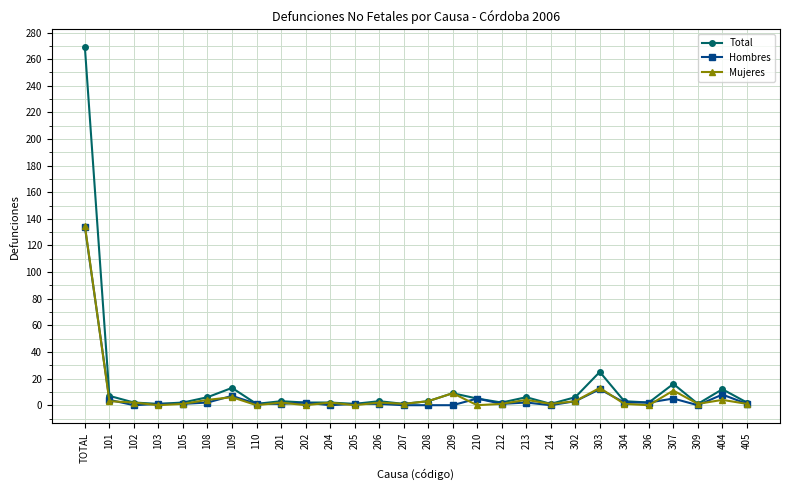

How many lines are shown in the chart?

3